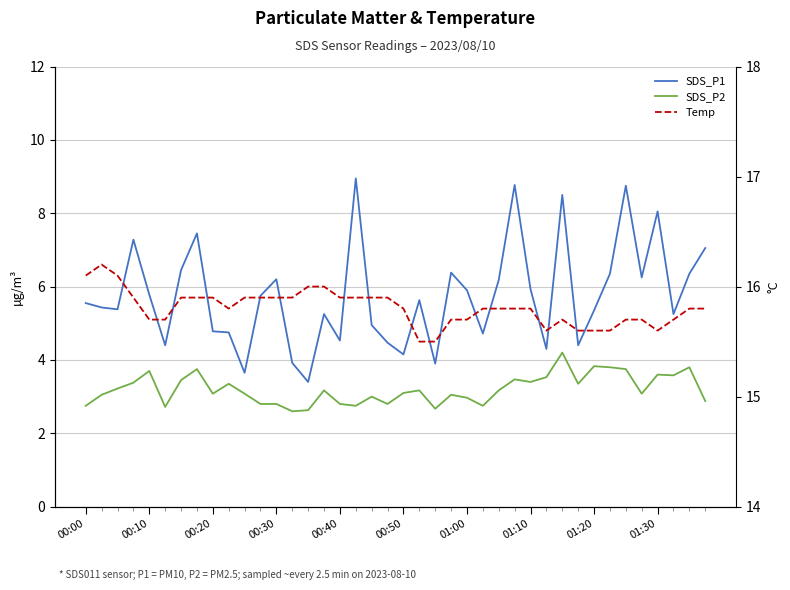

Reading left to right, what are all the values shown in this chart?

SDS_P1: 5.5	5.4	5.4	7.3	5.8	4.4	6.5	7.5	4.8	4.8	3.6	5.8	6.2	3.9	3.4	5.2	4.5	8.9	5.0	4.5	4.2	5.6	3.9	6.4	5.9	4.7	6.2	8.8	5.9	4.3	8.5	4.4	5.3	6.3	8.8	6.2	8.1	5.2	6.3	7.0
SDS_P2: 2.8	3.0	3.2	3.4	3.7	2.7	3.5	3.8	3.1	3.4	3.1	2.8	2.8	2.6	2.6	3.2	2.8	2.8	3.0	2.8	3.1	3.2	2.7	3.0	3.0	2.8	3.2	3.5	3.4	3.5	4.2	3.4	3.8	3.8	3.8	3.1	3.6	3.6	3.8	2.9
Temp: 16.1	16.2	16.1	15.9	15.7	15.7	15.9	15.9	15.9	15.8	15.9	15.9	15.9	15.9	16.0	16.0	15.9	15.9	15.9	15.9	15.8	15.5	15.5	15.7	15.7	15.8	15.8	15.8	15.8	15.6	15.7	15.6	15.6	15.6	15.7	15.7	15.6	15.7	15.8	15.8